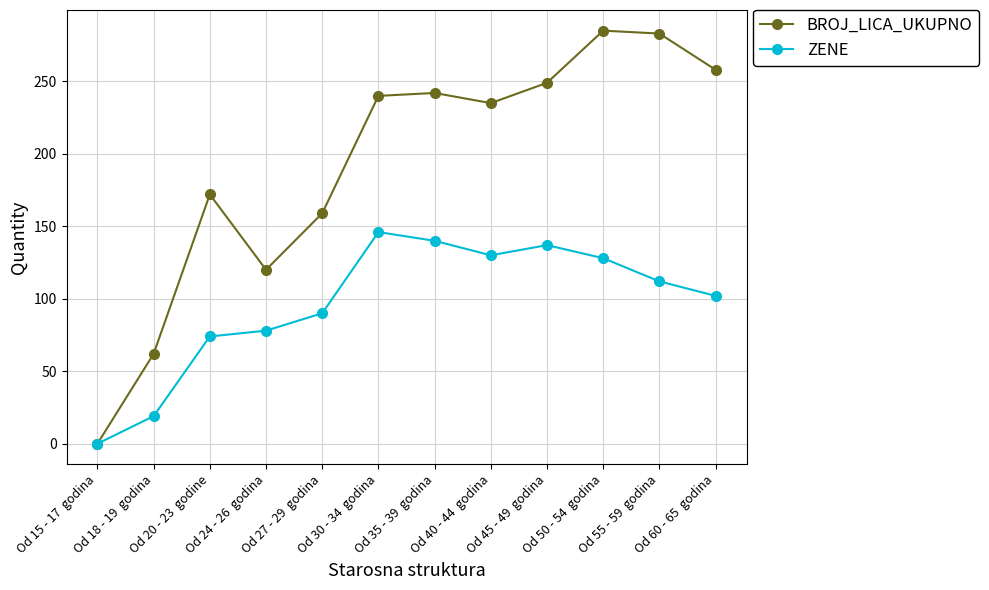

Where does the ZENE series first go above 112?

Od 30 - 34  godina